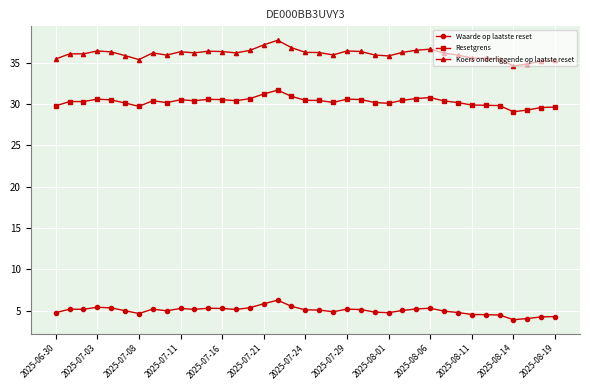

True or false: Koers onderliggende op laatste reset and Resetgrens cross at least once.

False